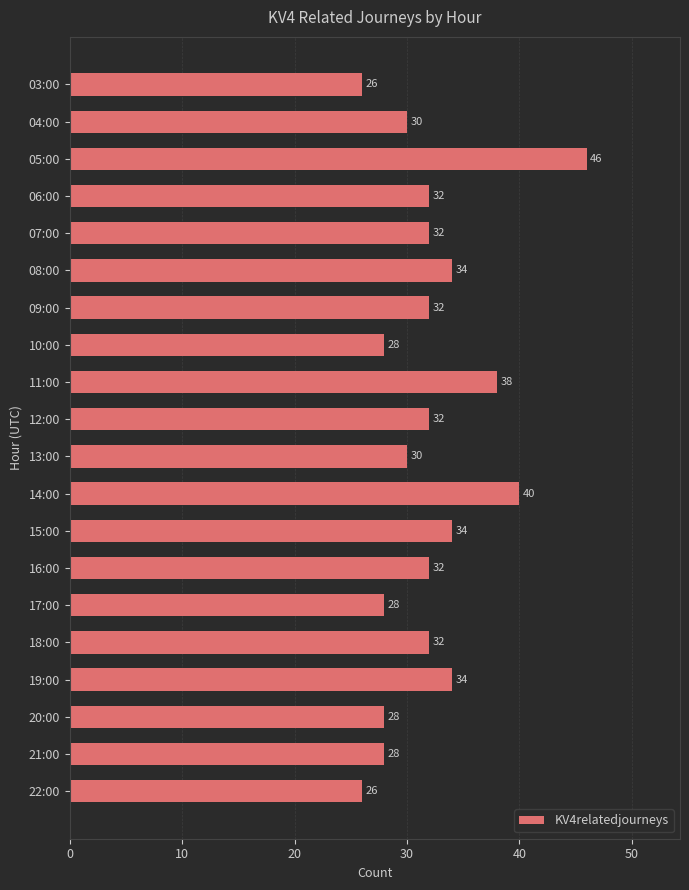

True or false: the data shows 32 at 09:00.

True